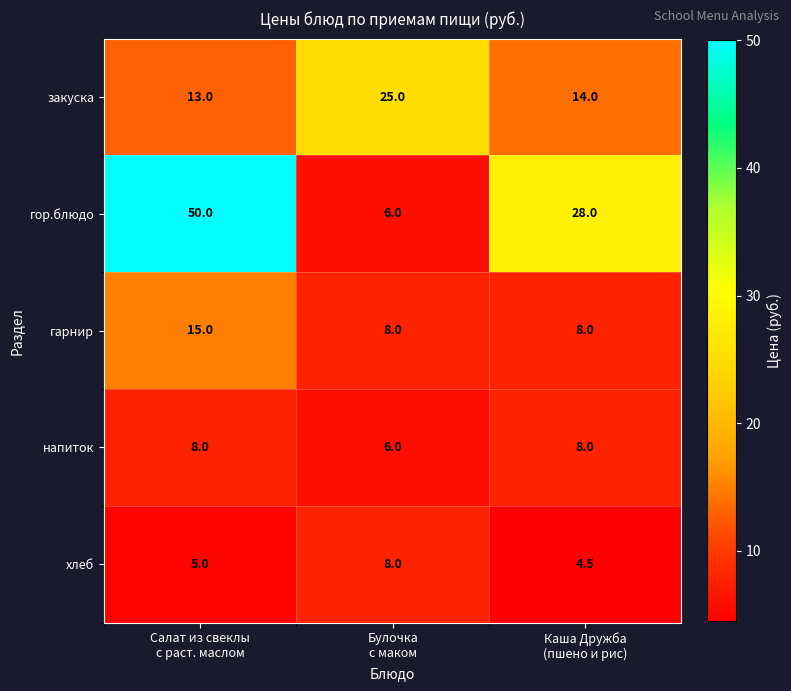

Reading left to right, transcribe all the data shown in this chart.

закуска: 13.0	25.0	14.0
гор.блюдо: 50.0	6.0	28.0
гарнир: 15.0	8.0	8.0
напиток: 8.0	6.0	8.0
хлеб: 5.0	8.0	4.5